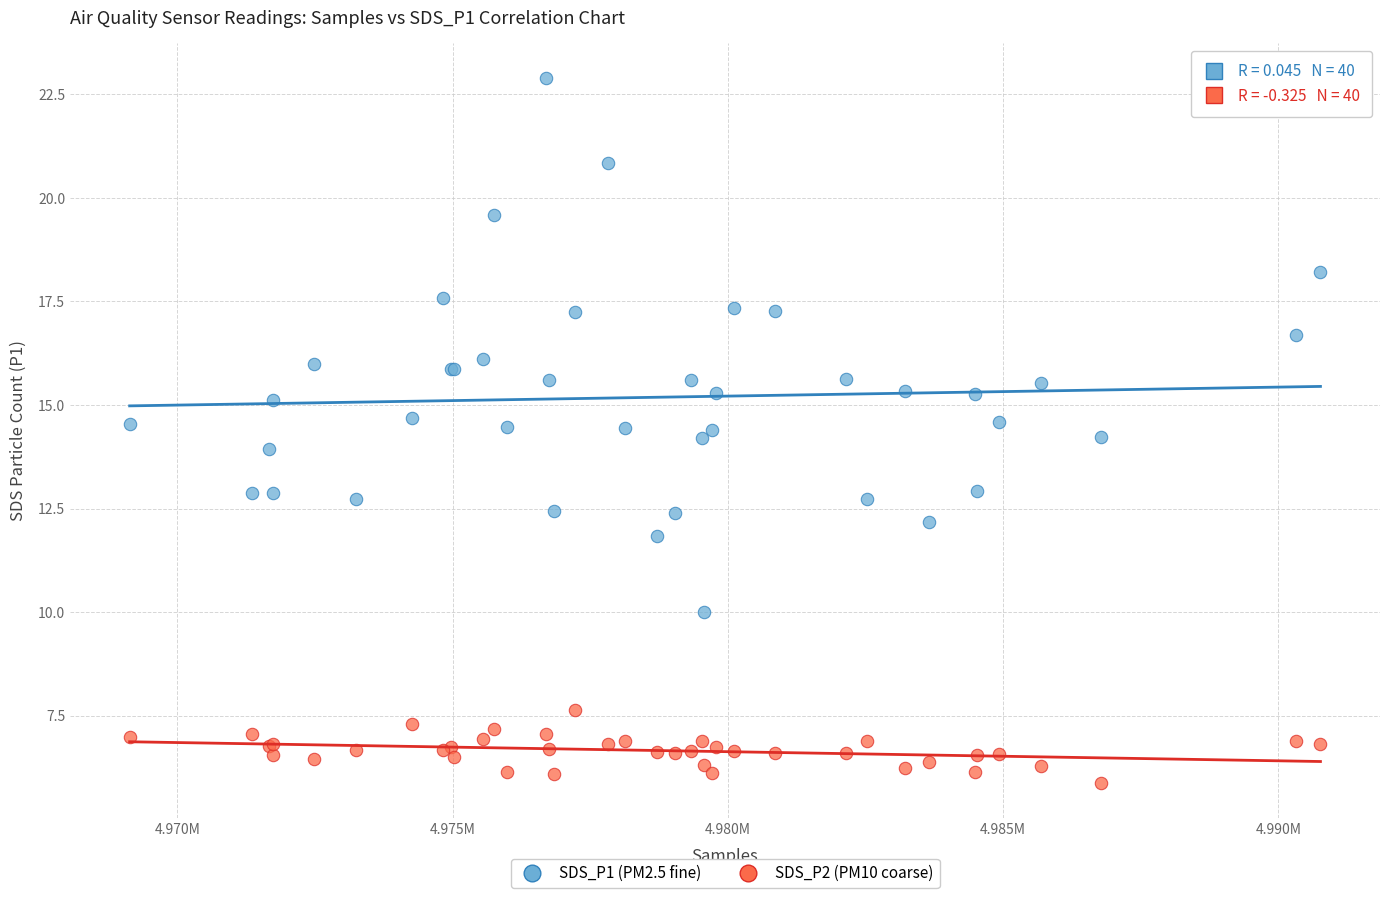

Which series reaches the maximum Y coordinate?

SDS_P1 (PM2.5 fine)